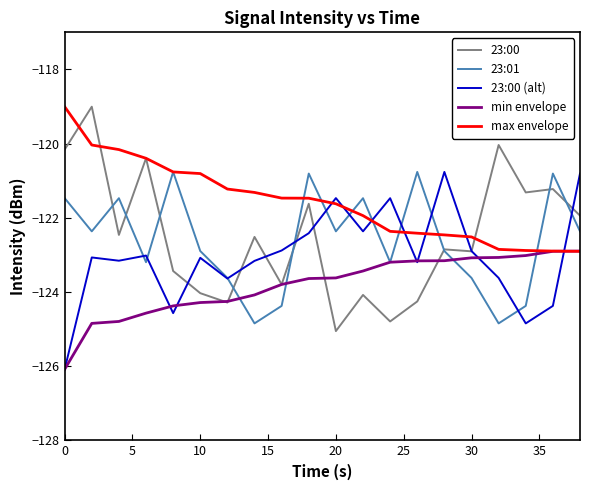

What is the minimum value shown in the chart?

-126.1